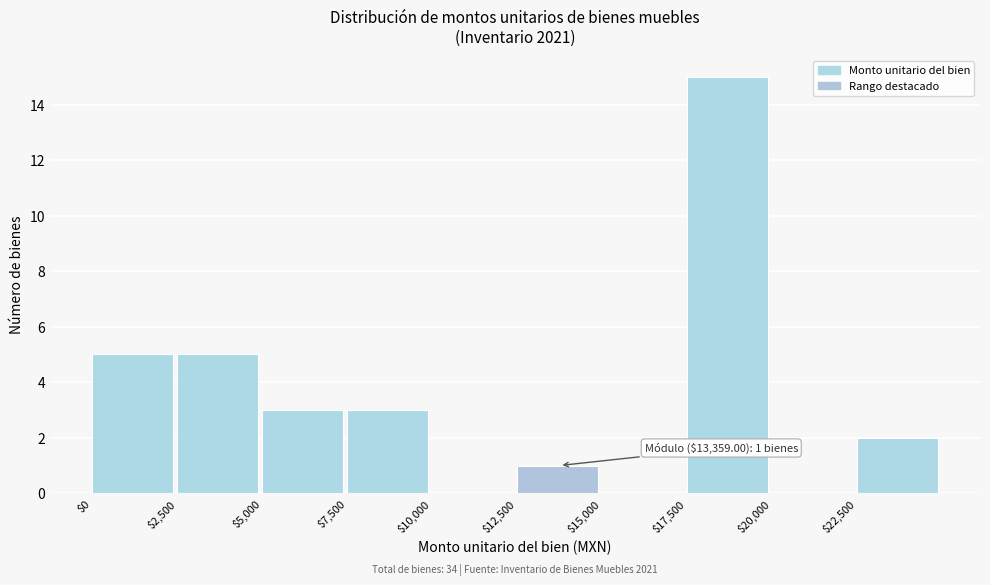

Over which range of the x-axis is the bar tallest?

17500 to 20000